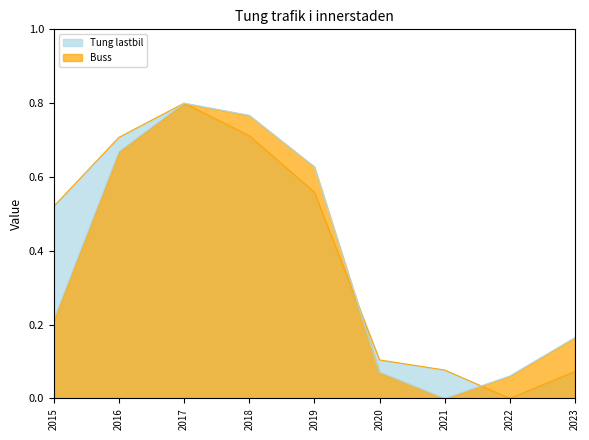

What is the average value of the Buss series?

0.4